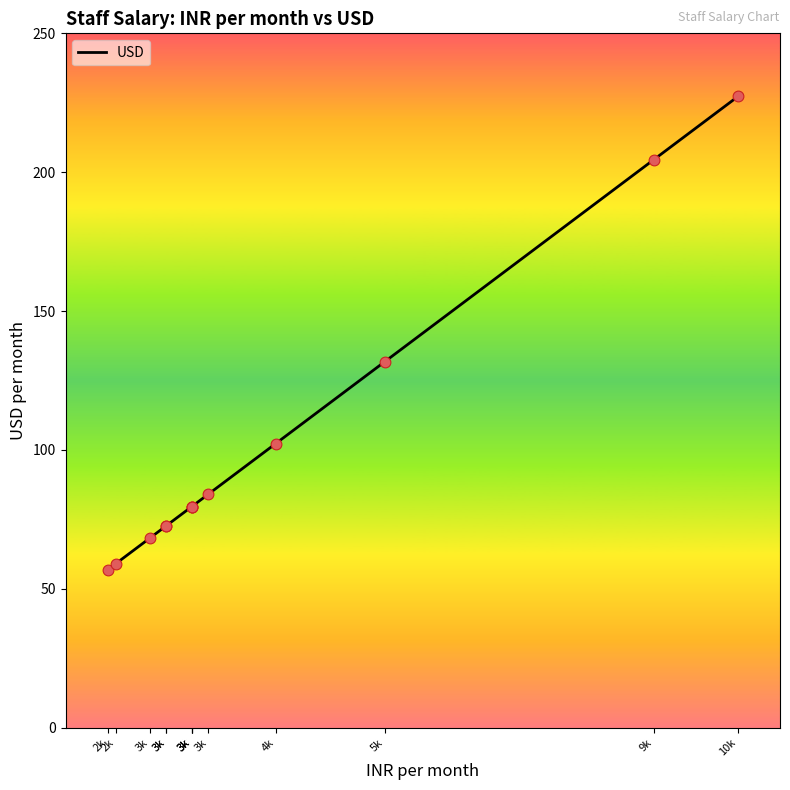

What is the change in value from 3k to 3k?

+4.5